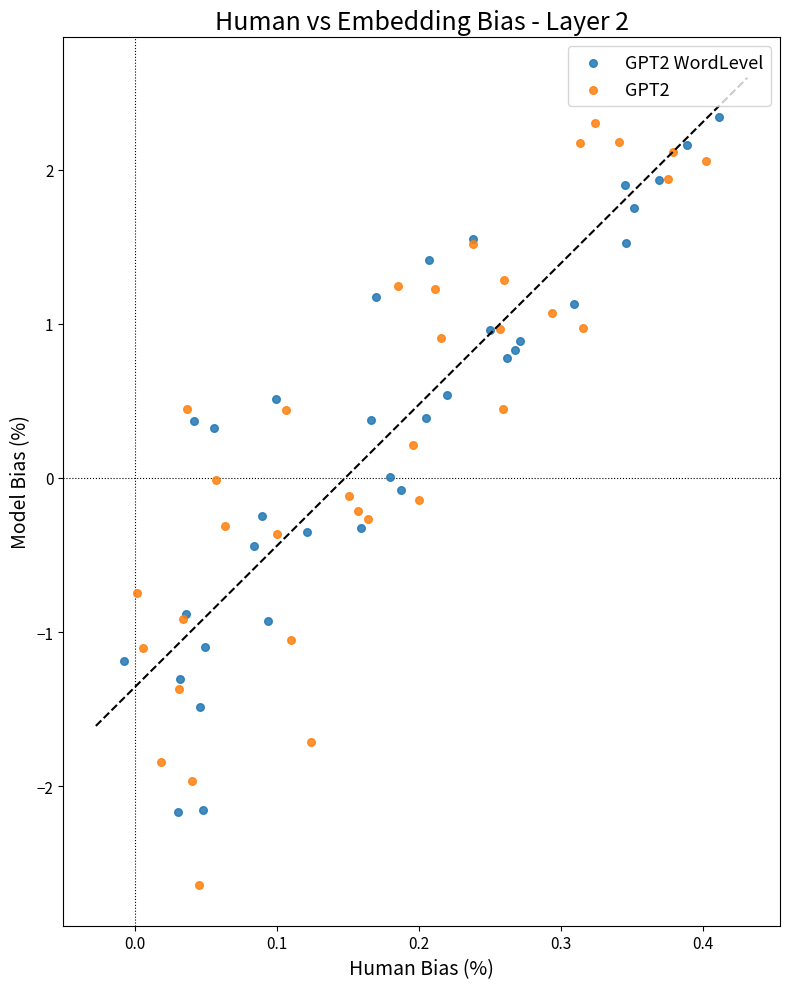

What are all the series names shown in the legend?

GPT2 WordLevel, GPT2